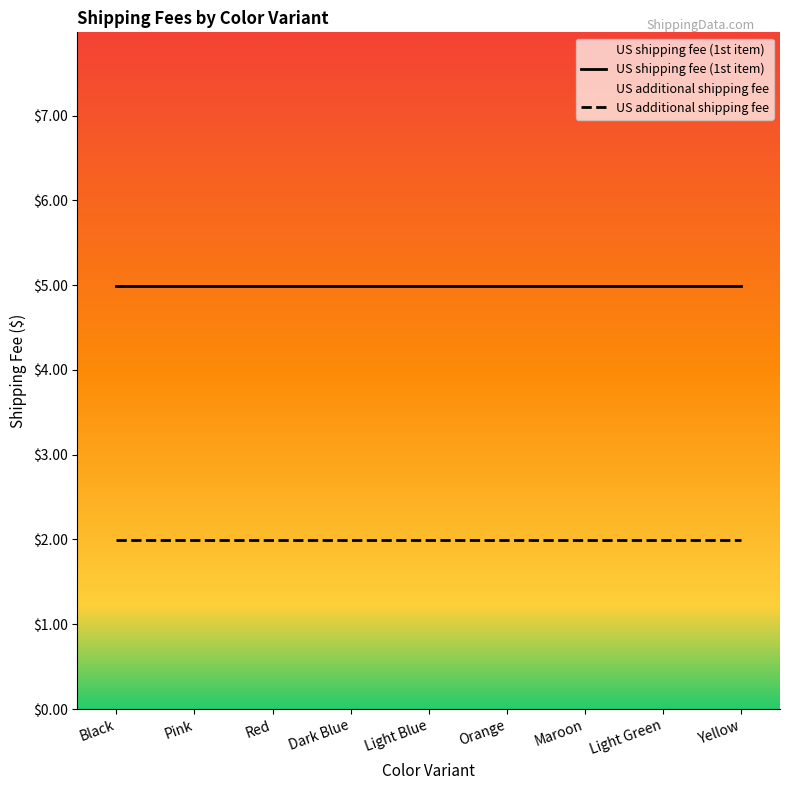

Read the US additional shipping fee value at Orange.

2.0